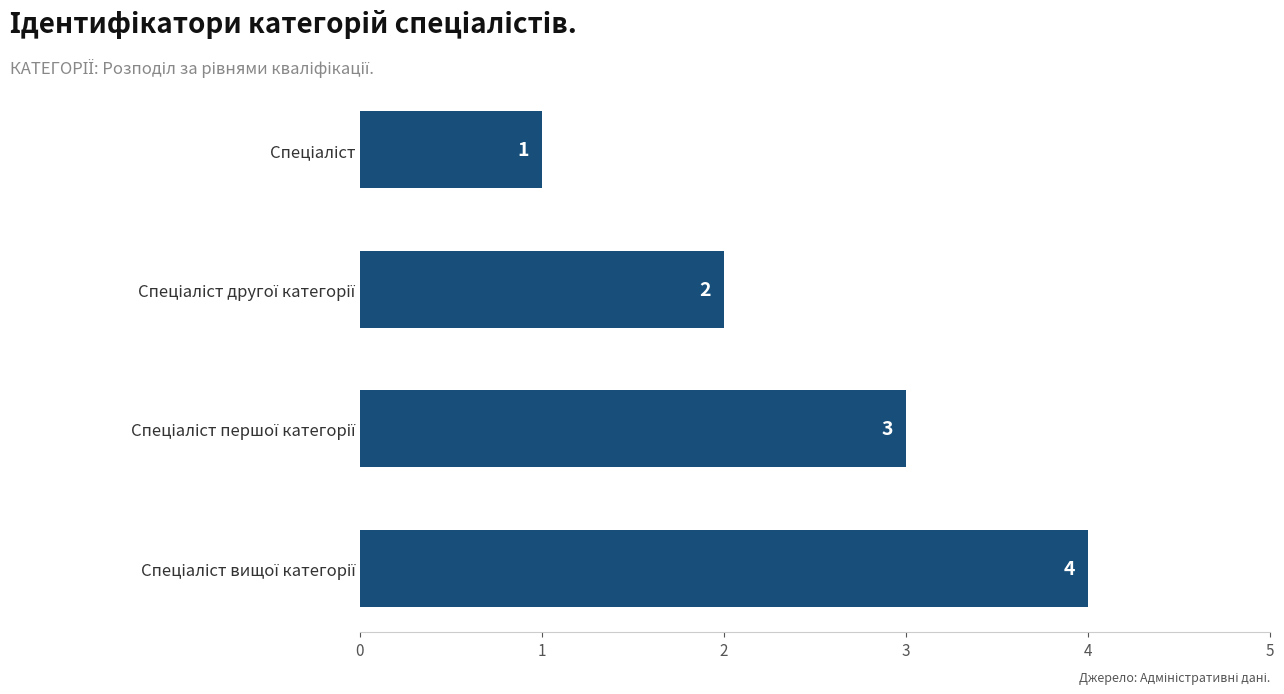

How many values are between 2 and 4?

3